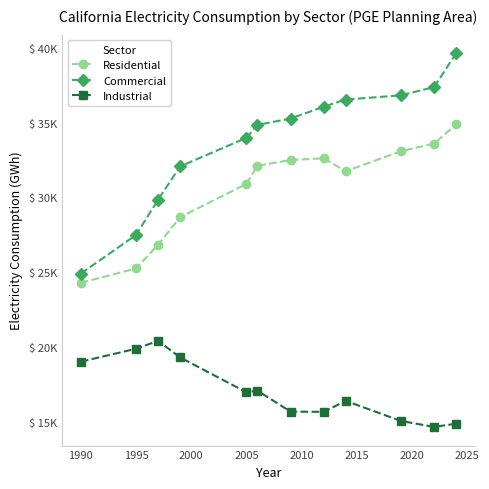

What are all the series names shown in the legend?

Residential, Commercial, Industrial